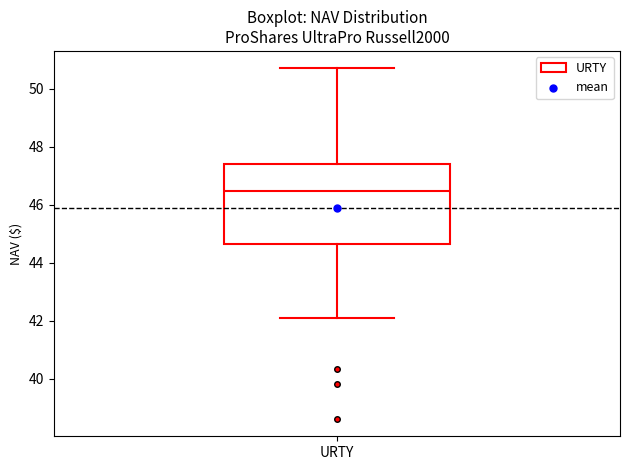

Transcribe this box plot: give where the median line is, the range the box spans, and where the two whiskers end, as read against the y-axis. The values are not printed on the chart, so give them approximately, as read against the axis.

median 46.4, box 44.6 to 47.4, whiskers 42.0 to 50.8